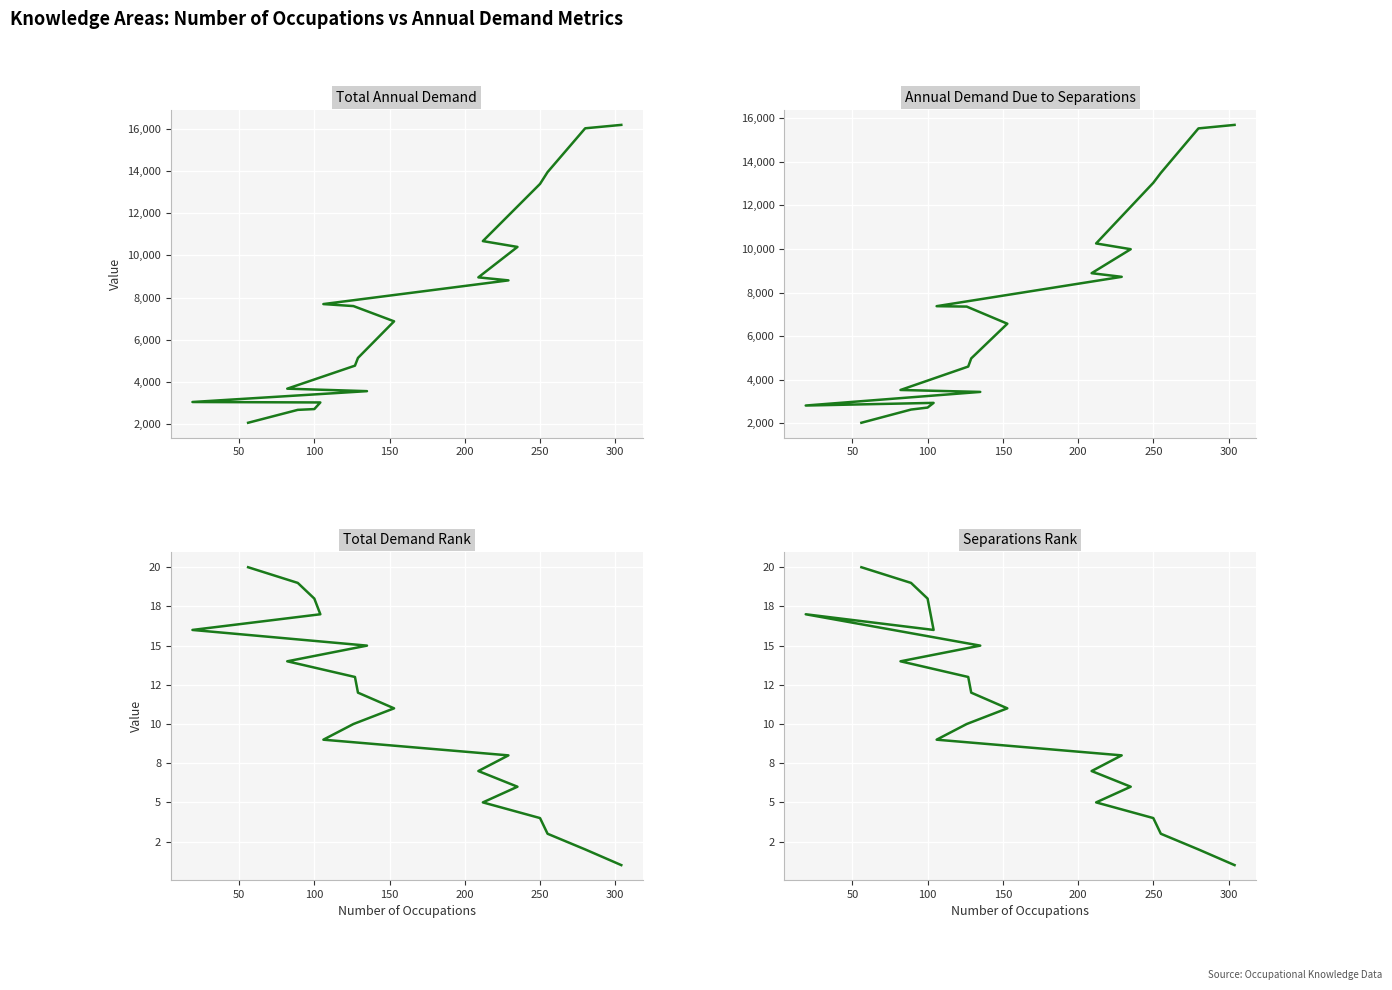

Which series has the largest range (max minus min)?

Total Annual Demand